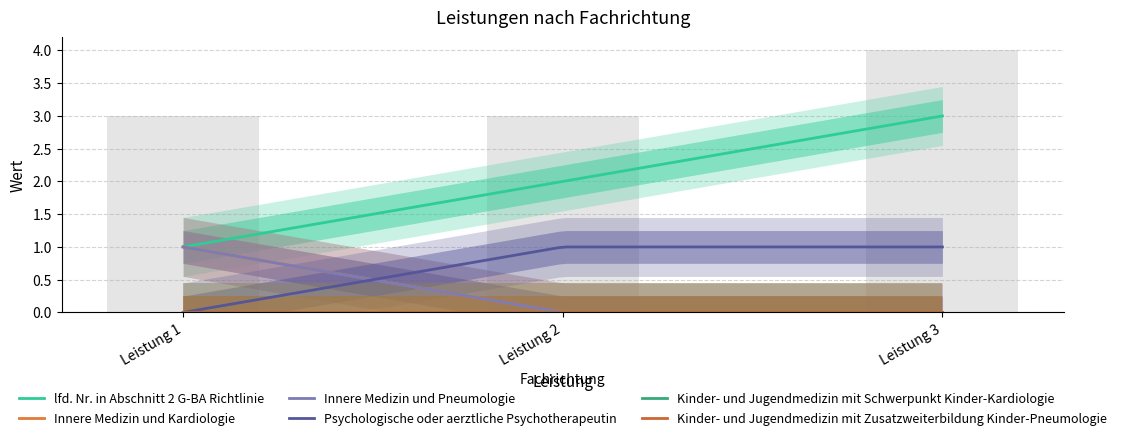

The value of Psychologische oder aerztliche Psychotherapeutin at Leistung 3 is 1. True or false?

True